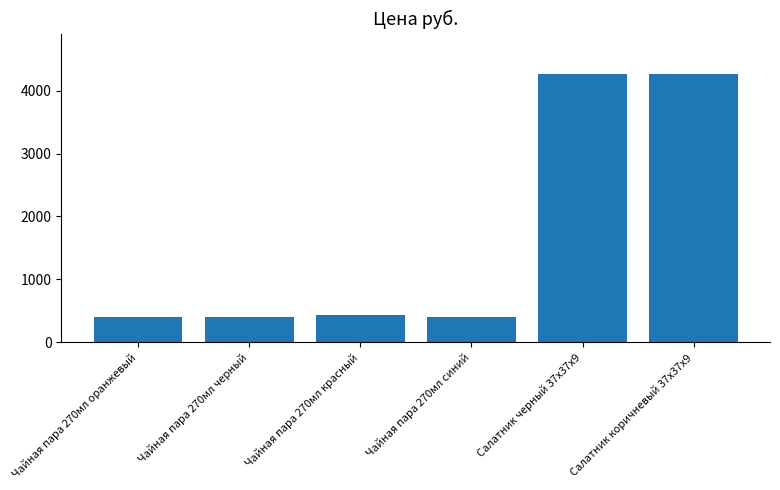

What is the minimum value shown in the chart?

404